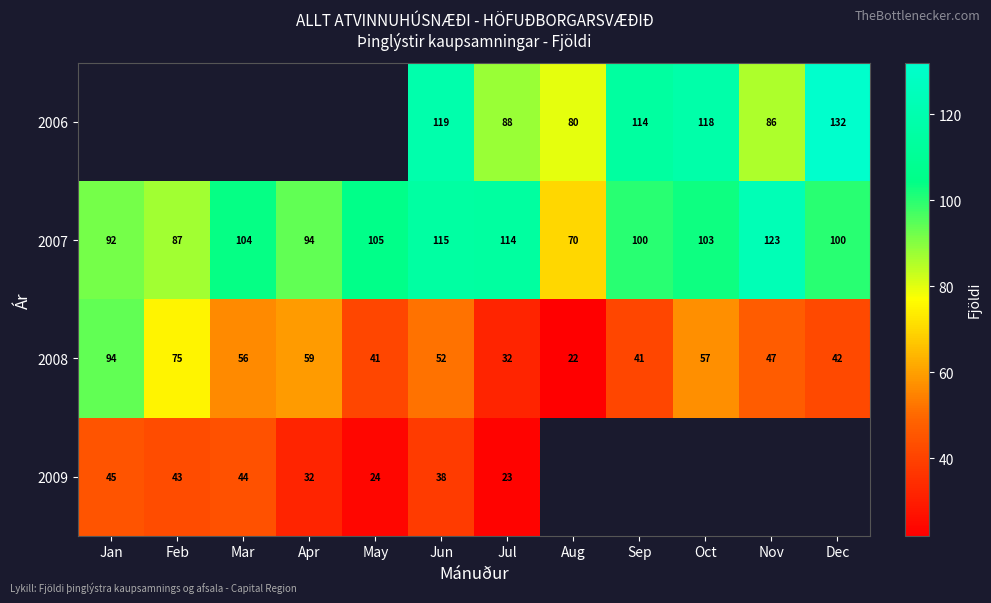

What is the difference between the highest and lowest values at Jul?

91